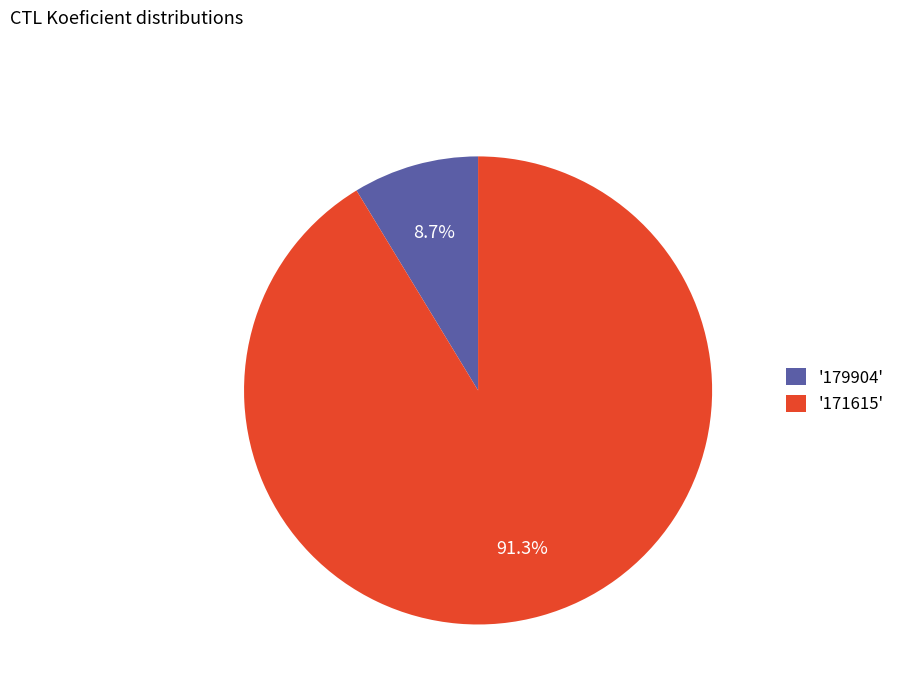

How many segments does this pie chart have?

2